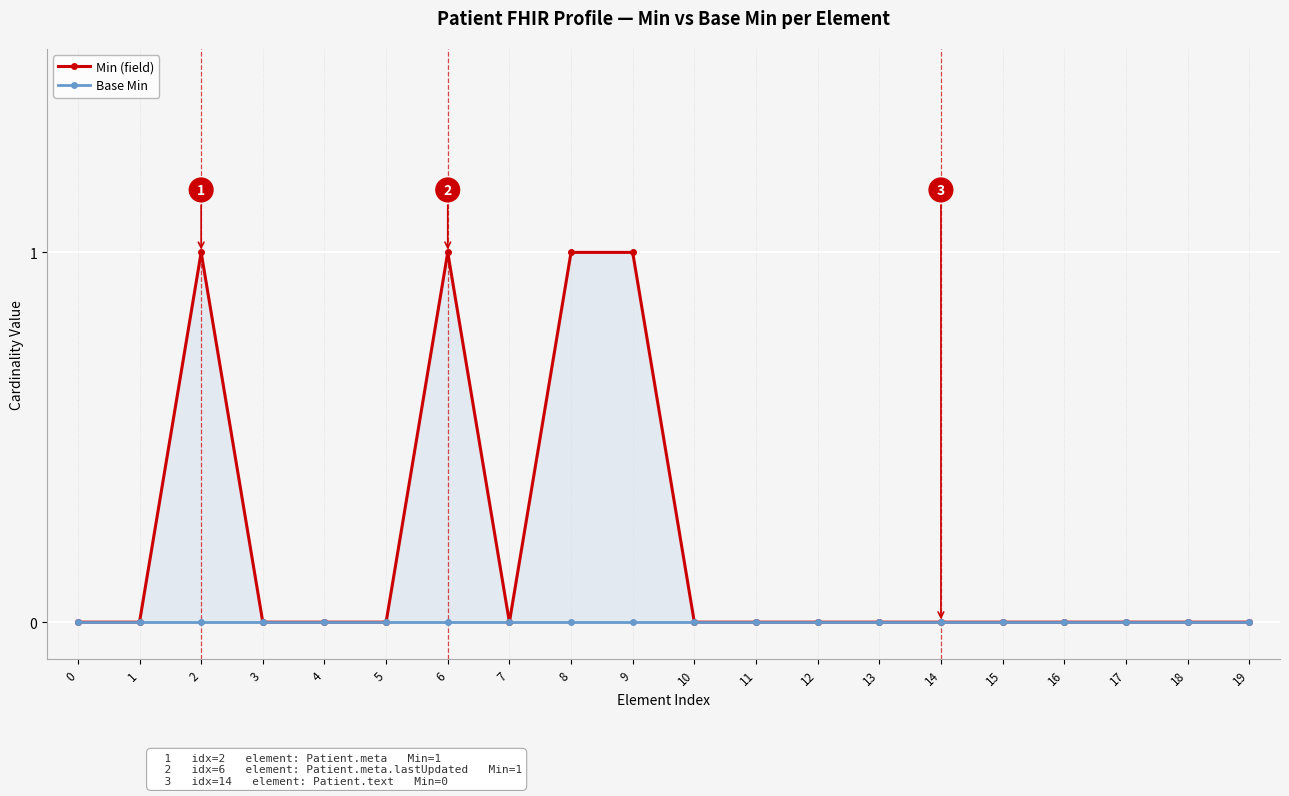

Between 3 and 2, which is larger?

2